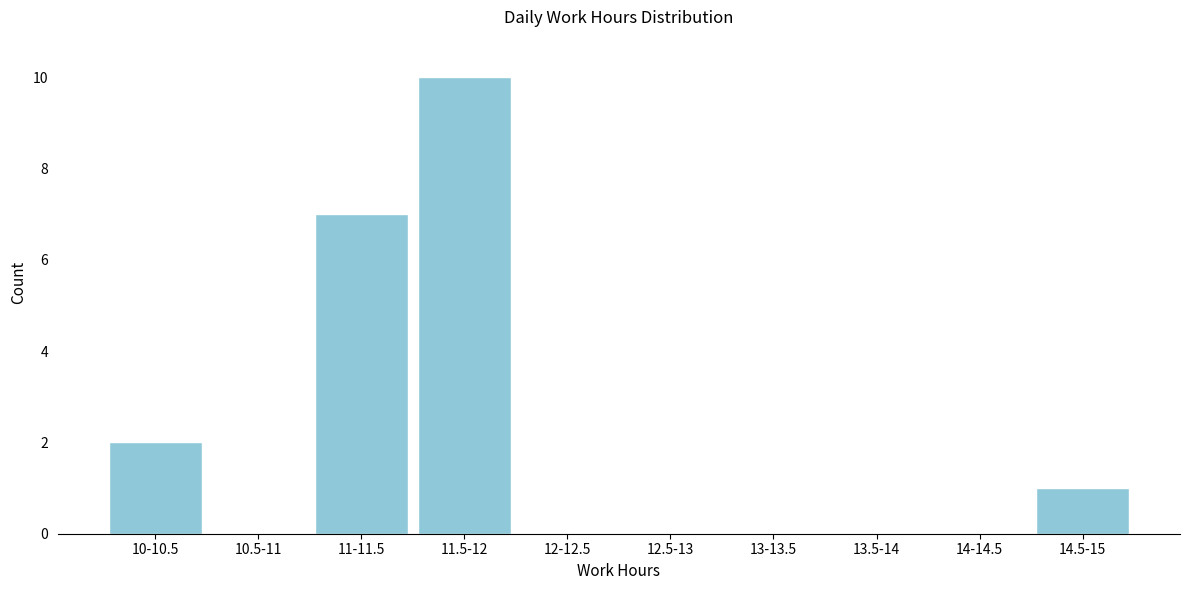

Reading left to right, what are all the values shown in this chart?

10-10.5=2	10.5-11=0	11-11.5=7	11.5-12=10	12-12.5=0	12.5-13=0	13-13.5=0	13.5-14=0	14-14.5=0	14.5-15=1